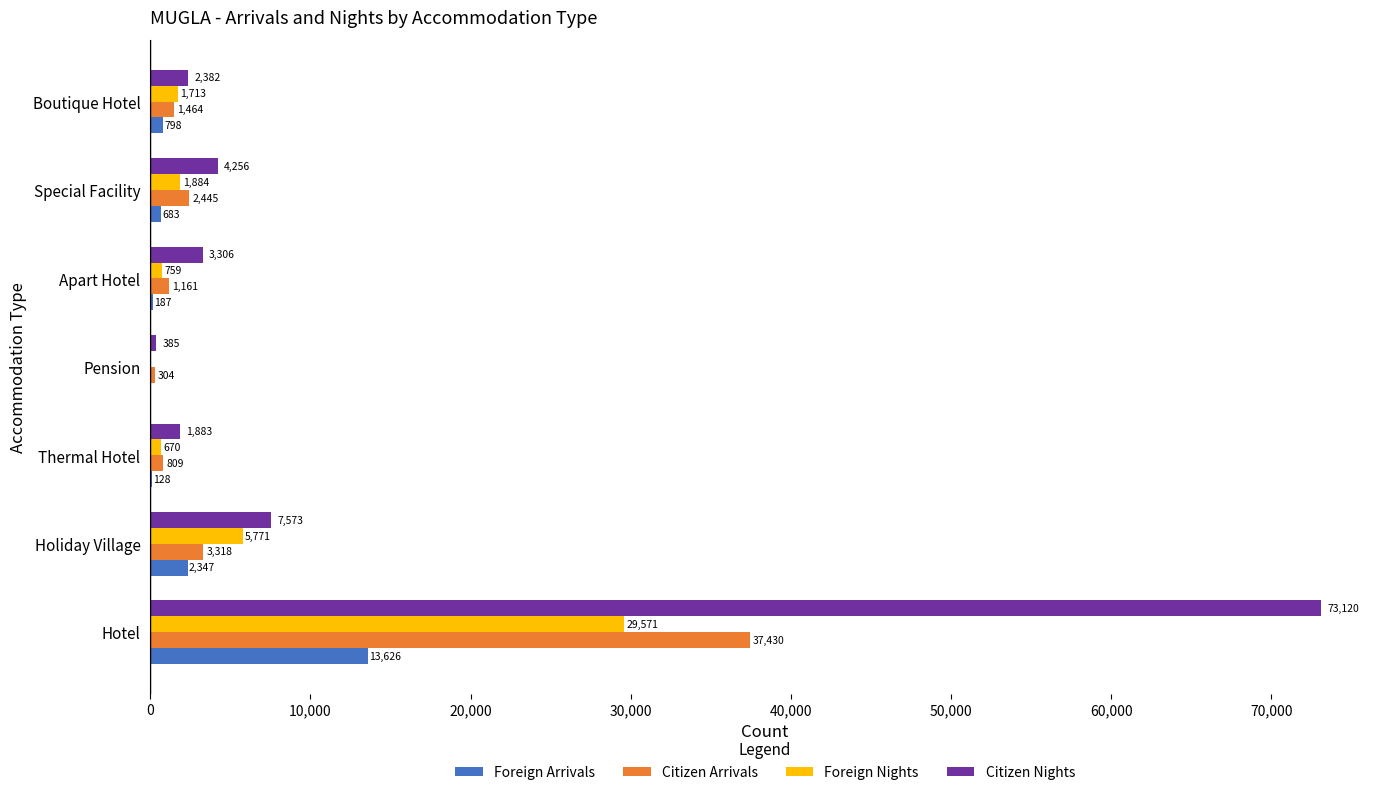

What are all the series names shown in the legend?

Foreign Arrivals, Citizen Arrivals, Foreign Nights, Citizen Nights